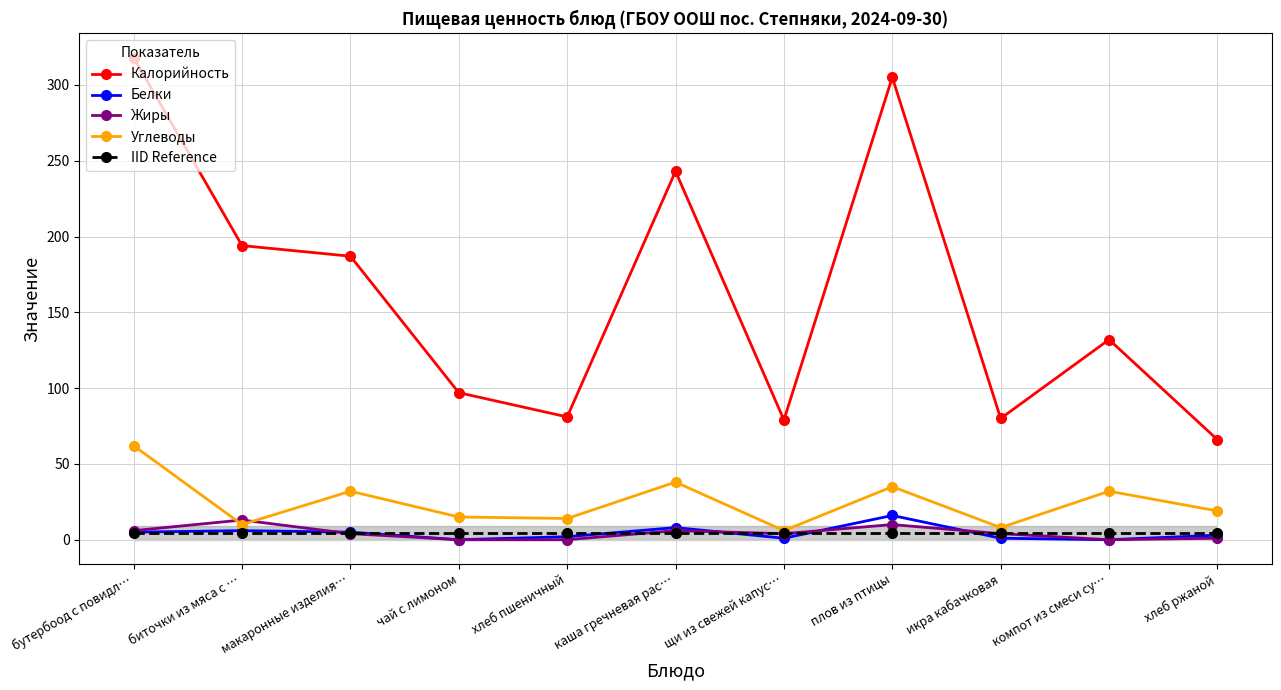

True or false: IID Reference has more than 0 points higher than both neighbors.

False